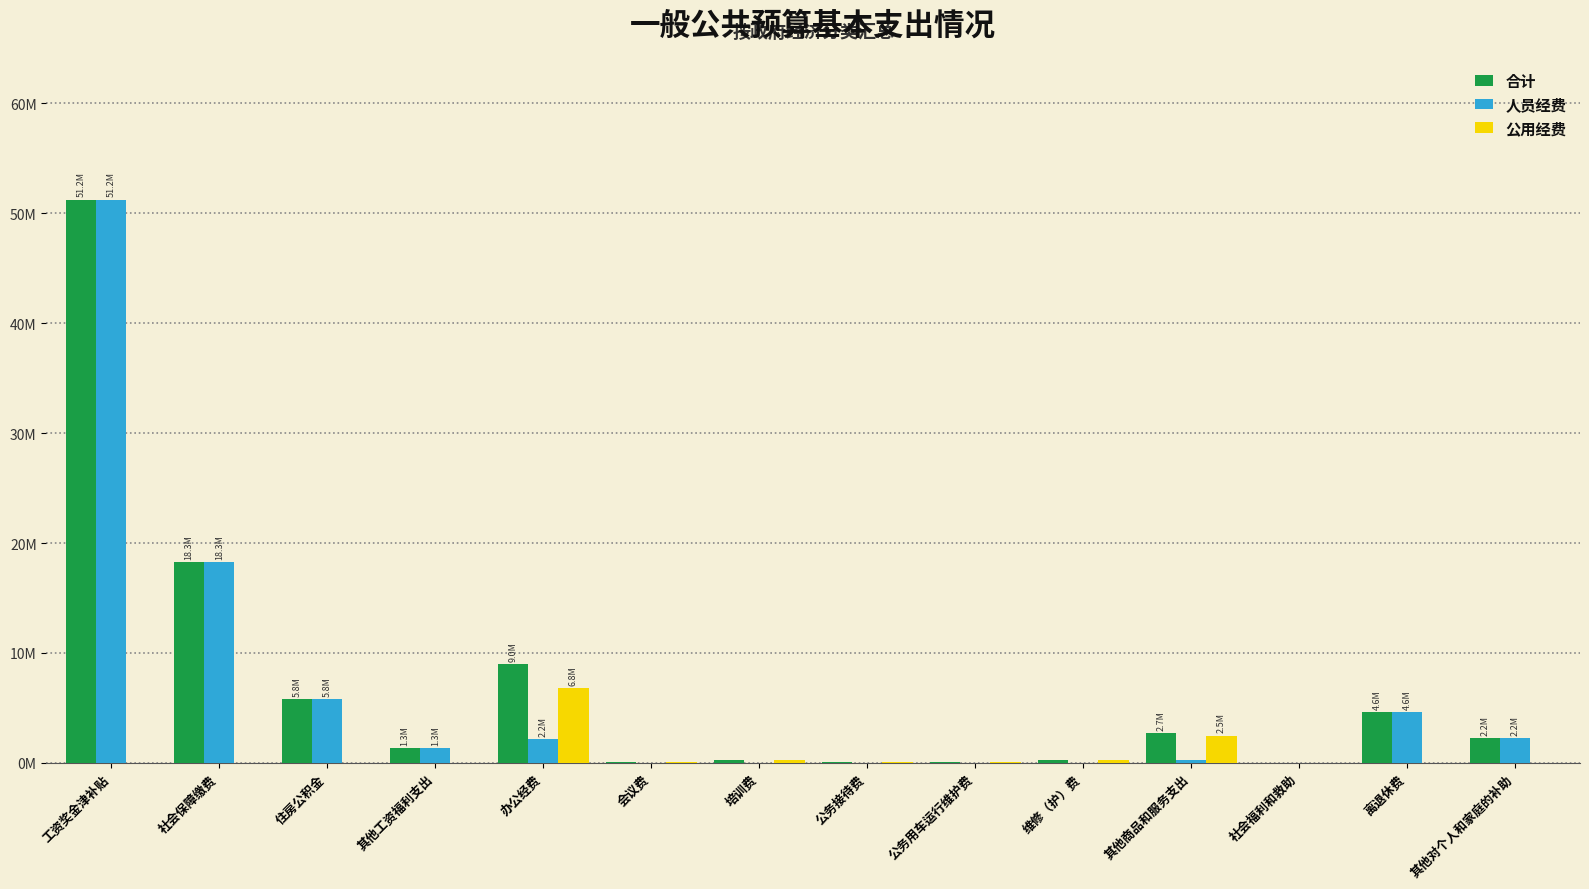

What is the label of the 14th bar from the left?

其他对个人和家庭的补助